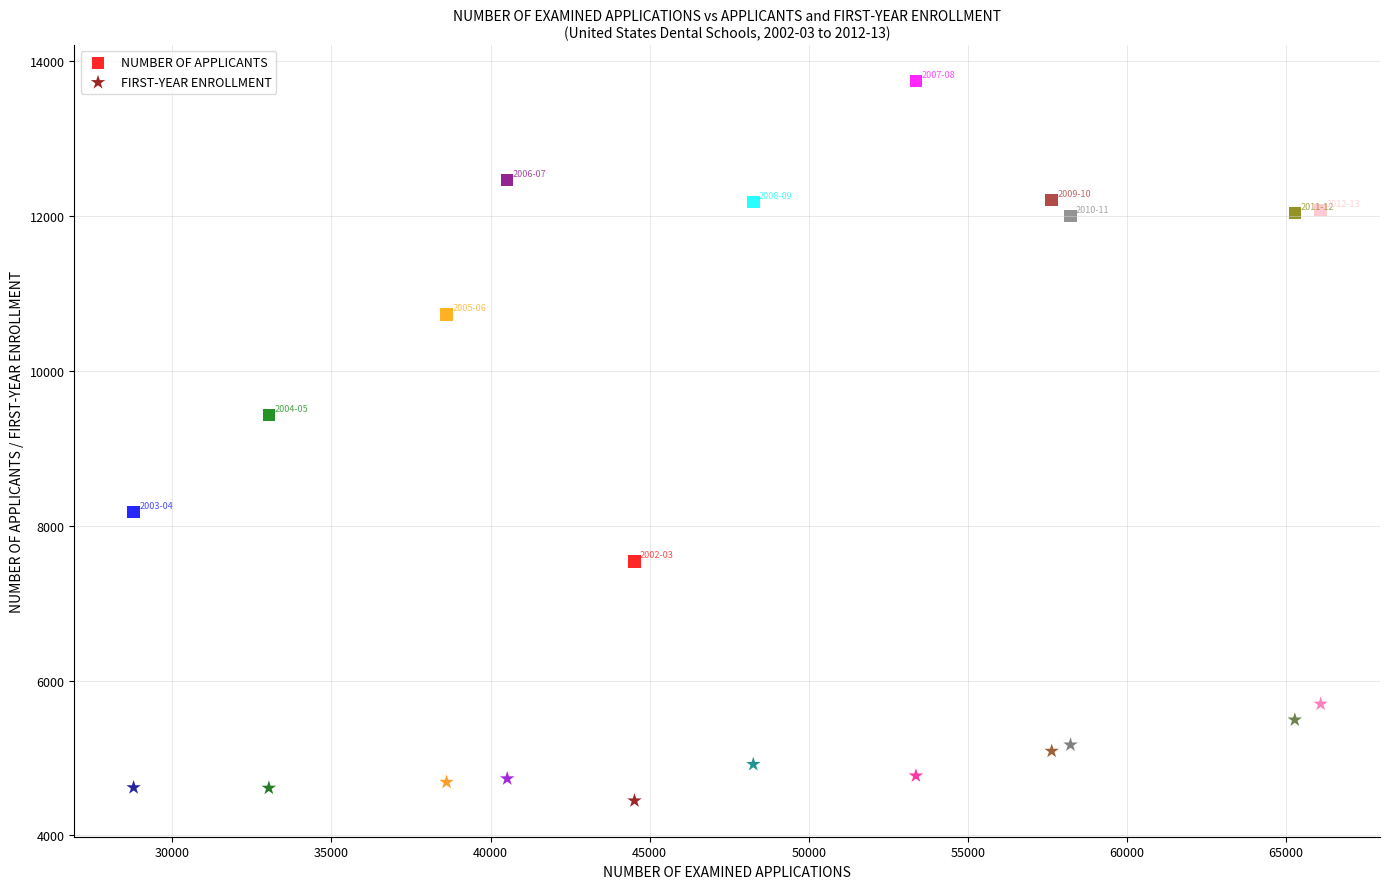

Across all data points, what is the range of Y values (max minus min)?

9294